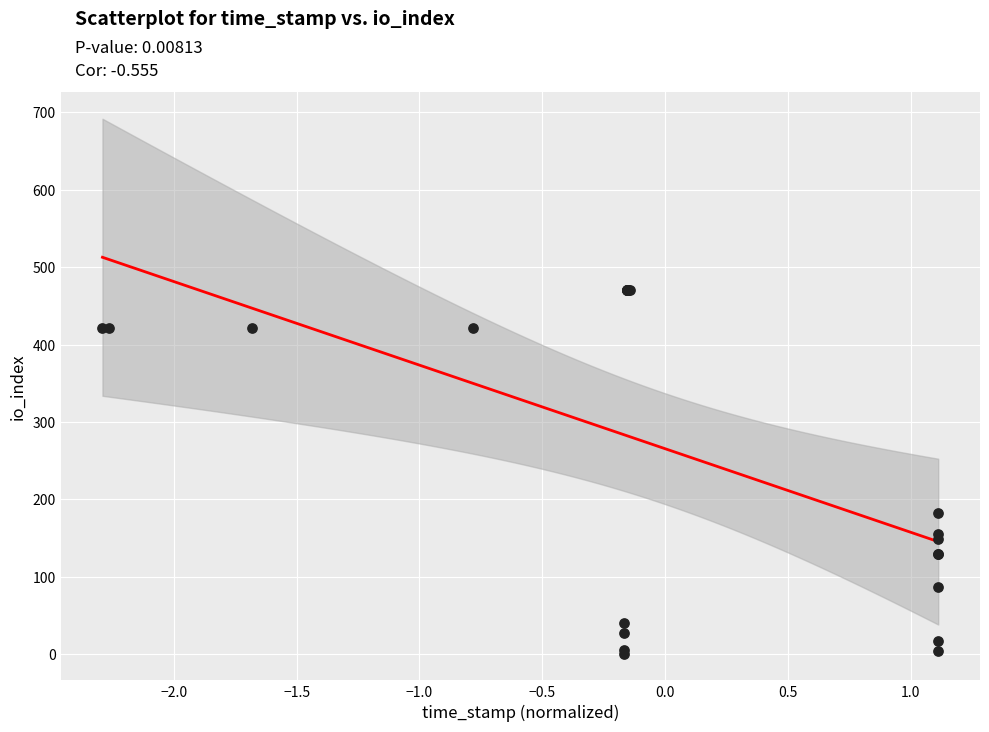

What Y value in the scatter plot is closest to 235?

182